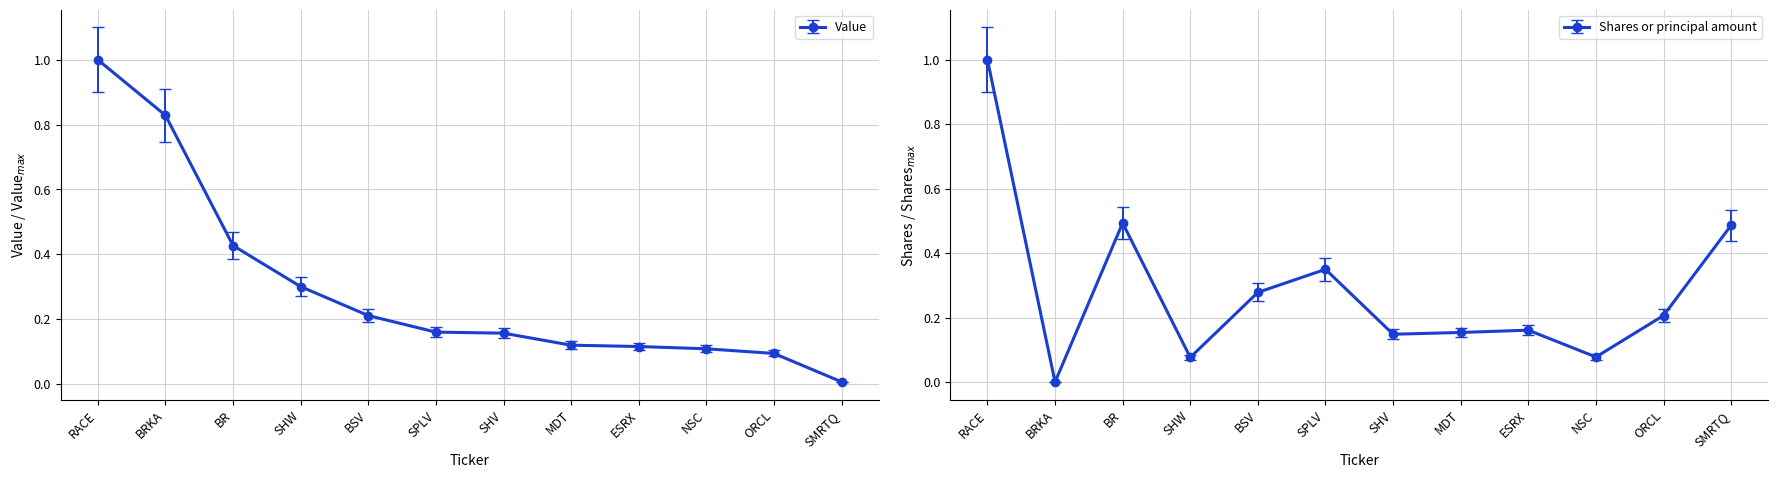

At which label is Shares or principal amount closest to 0?

BRKA